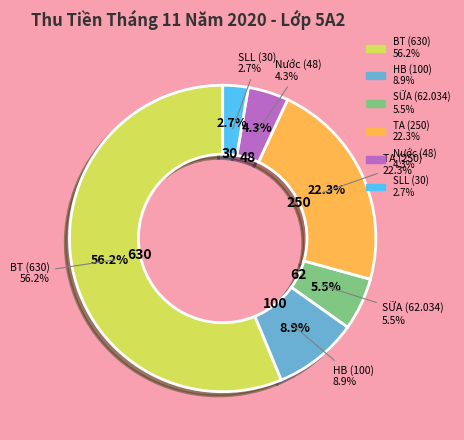

To the nearest percent, what is the average slice percentage?

17%